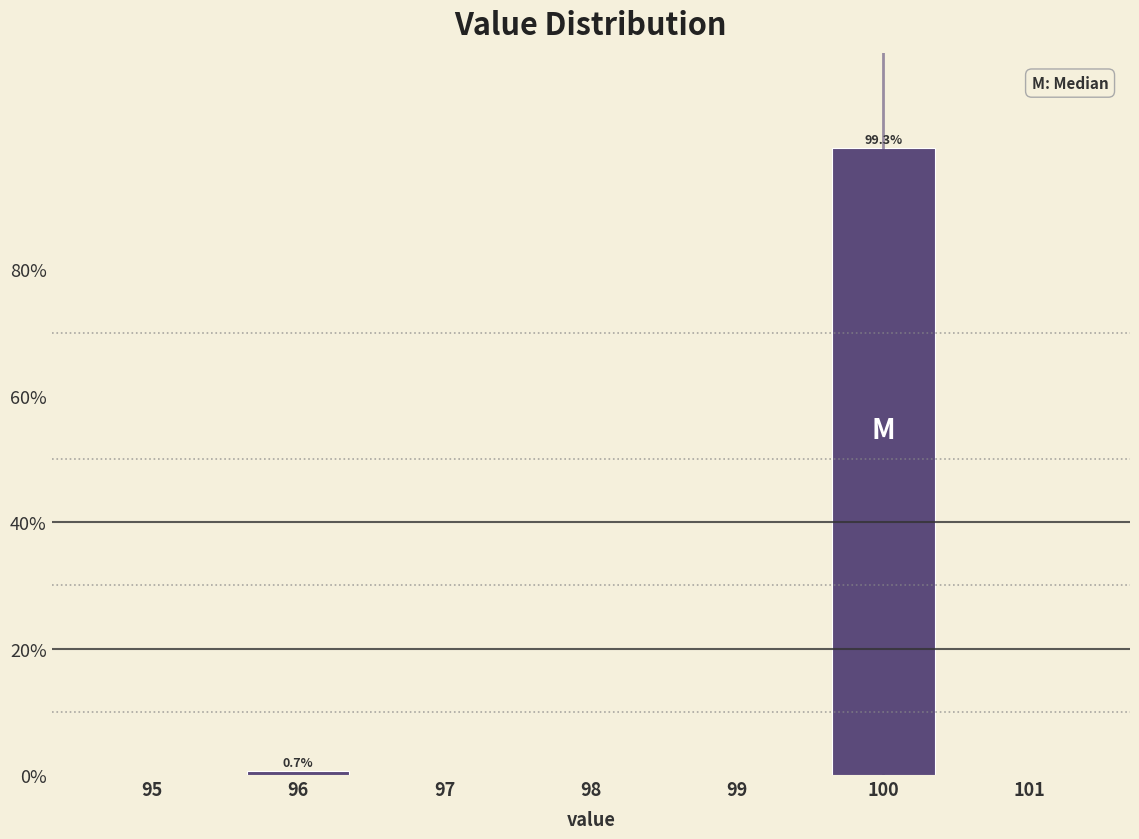

Which range on the x-axis has the tallest bar?

99.5 to 100.5